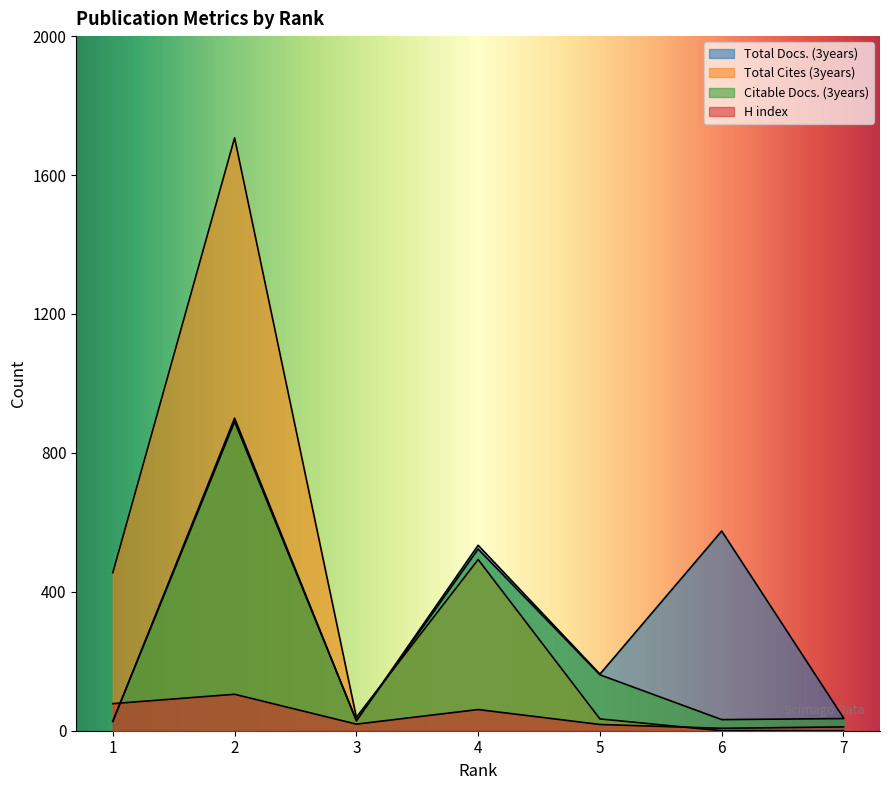

Which category has the lowest value in the Total Docs. (3years) series?

1